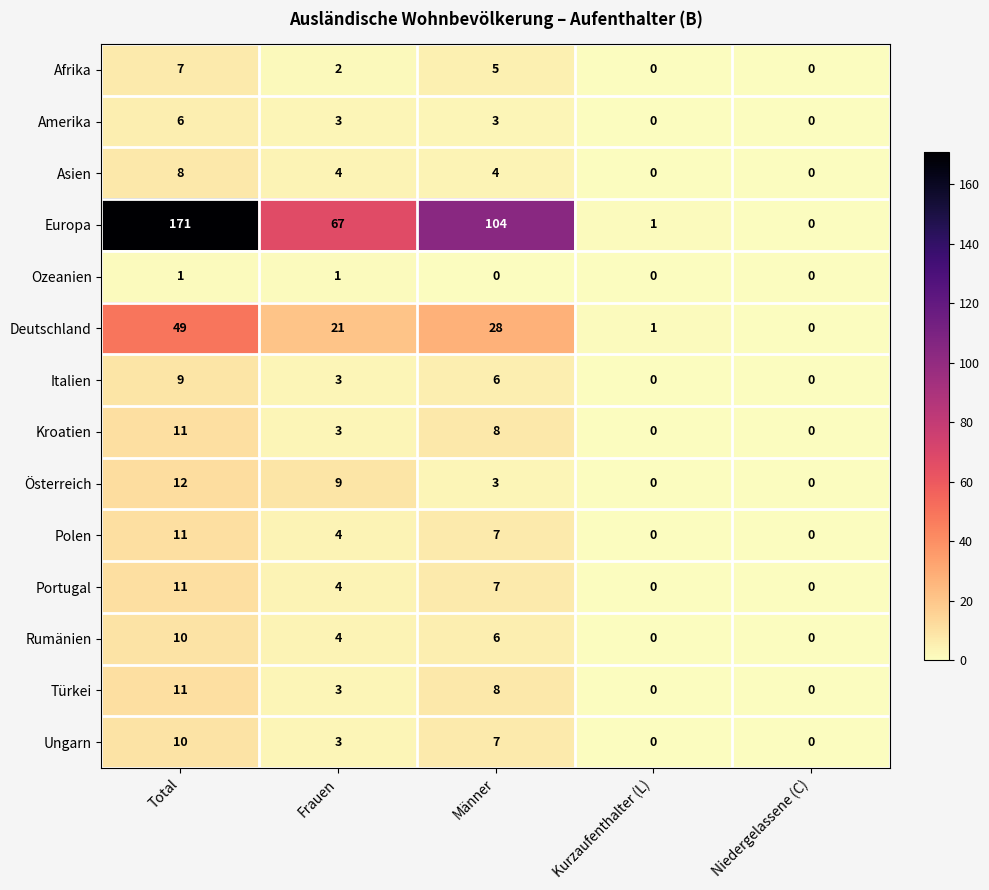

Which category has the highest value in the Deutschland series?

Total